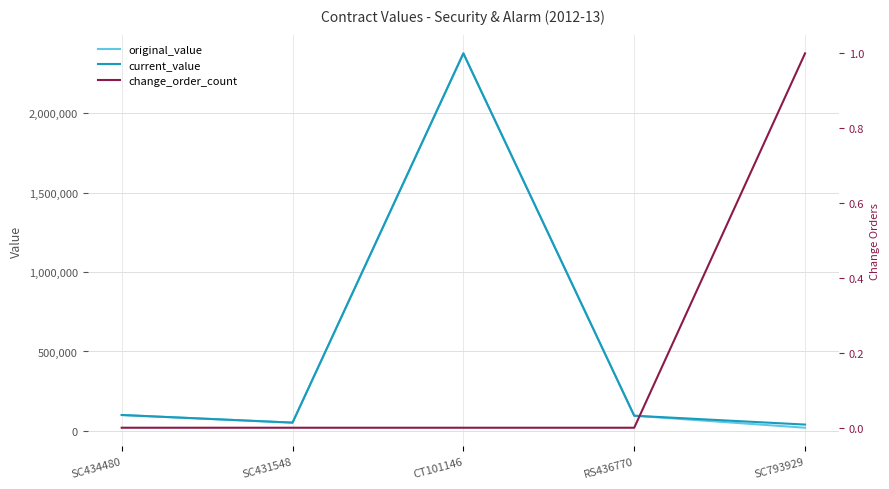

What is the approximate value of original_value at CT101146?

2377029.2